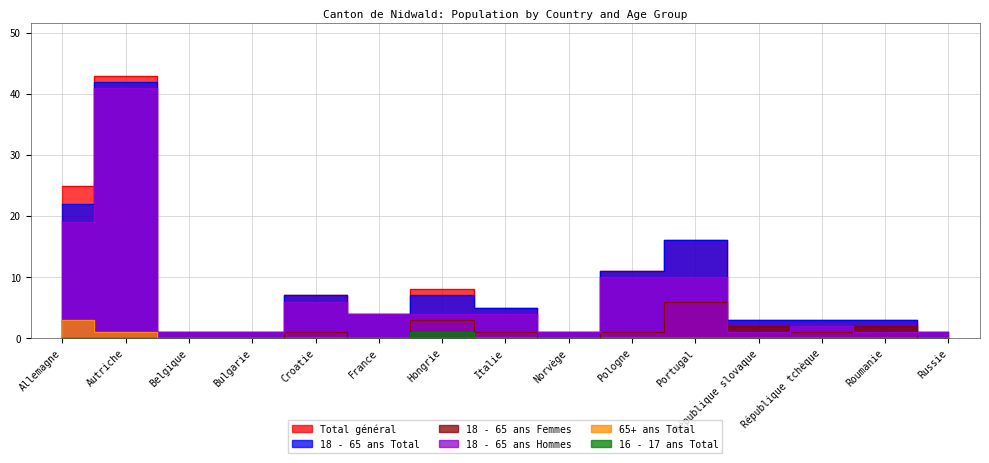

True or false: Total général has a value of 0 at Belgique.

False